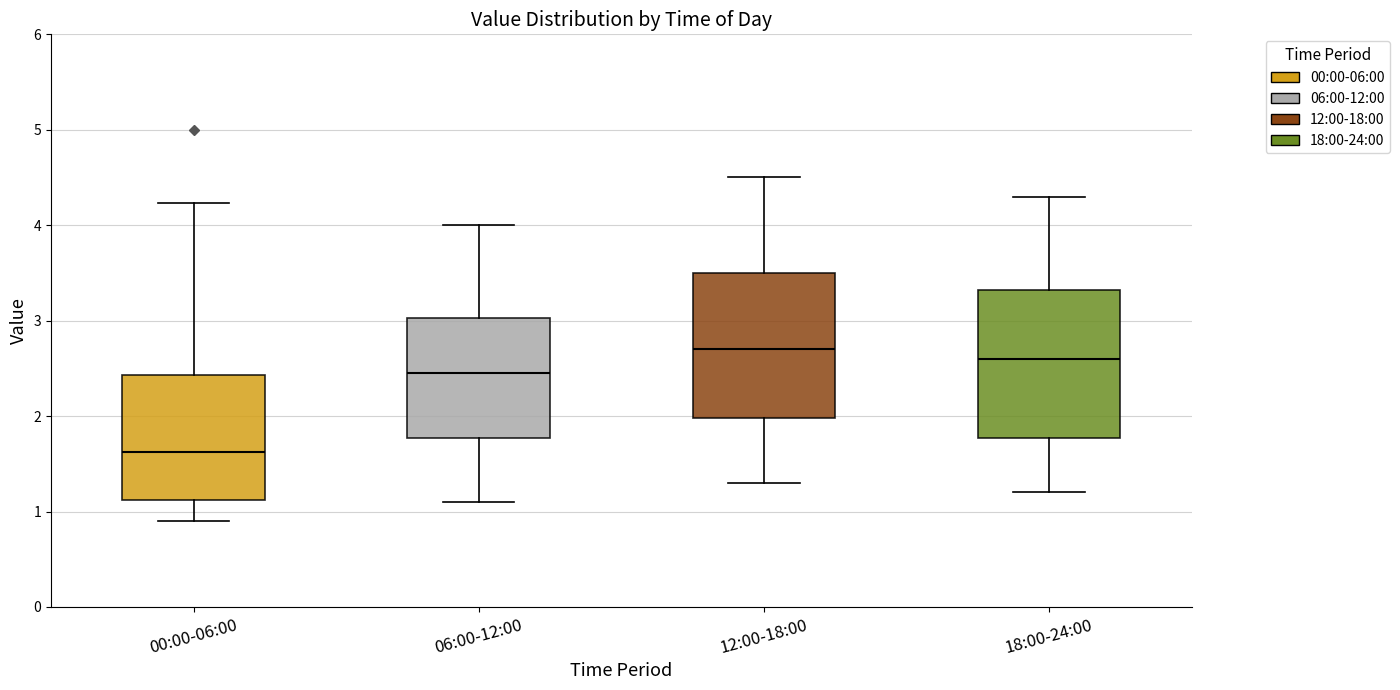

Reading left to right, transcribe this box plot: for each box, give where its median line is, the range the box spans, and where its two whiskers end, as read against the y-axis. The values are not printed on the chart, so give them approximately, as read against the axis.

00:00-06:00: median 1.6, box 1.1 to 2.4, whiskers 0.9 to 4.2
06:00-12:00: median 2.5, box 1.8 to 3.0, whiskers 1.1 to 4.0
12:00-18:00: median 2.7, box 2.0 to 3.5, whiskers 1.3 to 4.5
18:00-24:00: median 2.6, box 1.8 to 3.3, whiskers 1.2 to 4.3